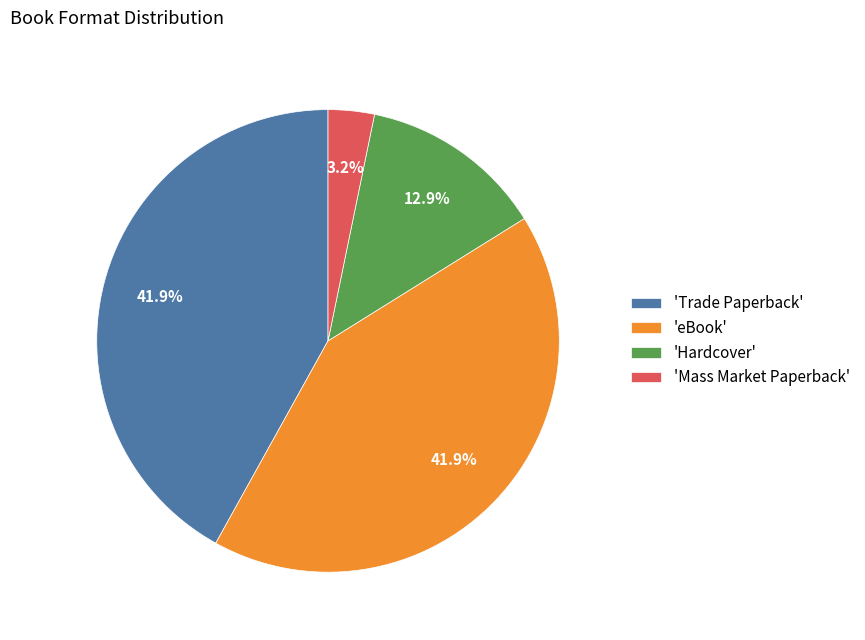

Does 'Hardcover' represent more than half of the total?

No